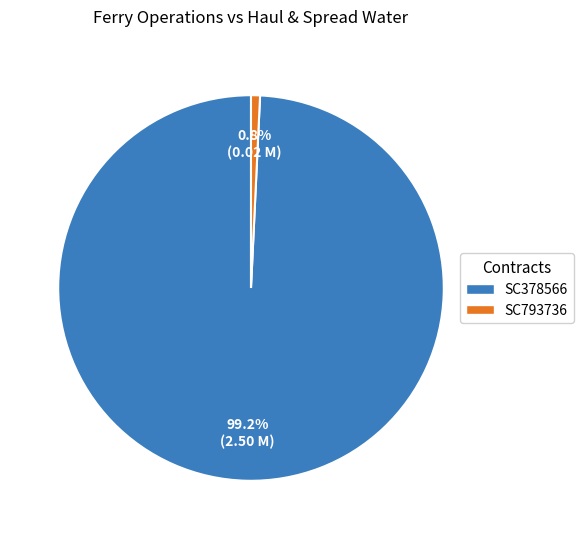

How many segments does this pie chart have?

2